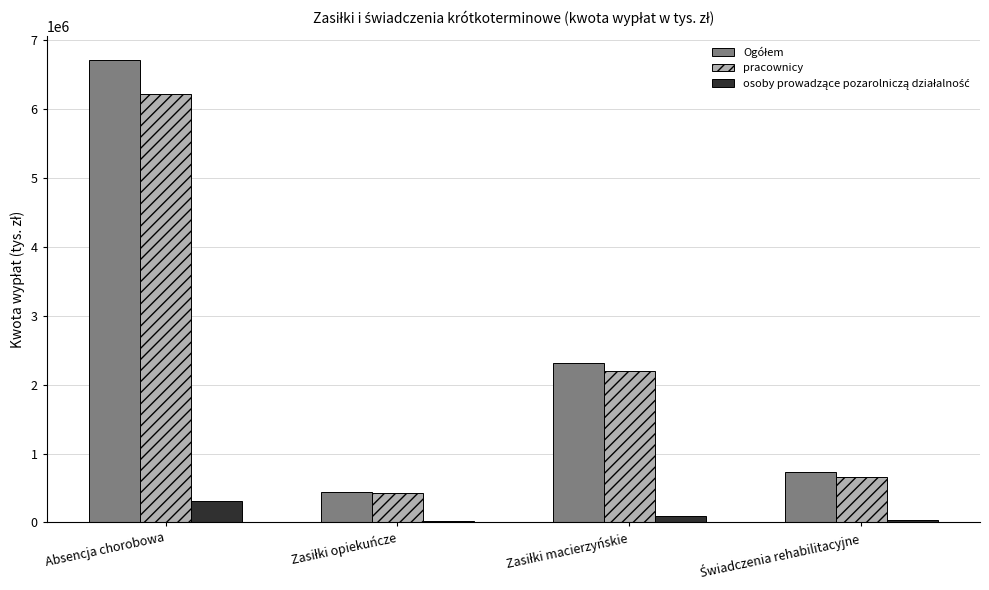

Are the bars grouped side by side (vs. stacked)?

Yes